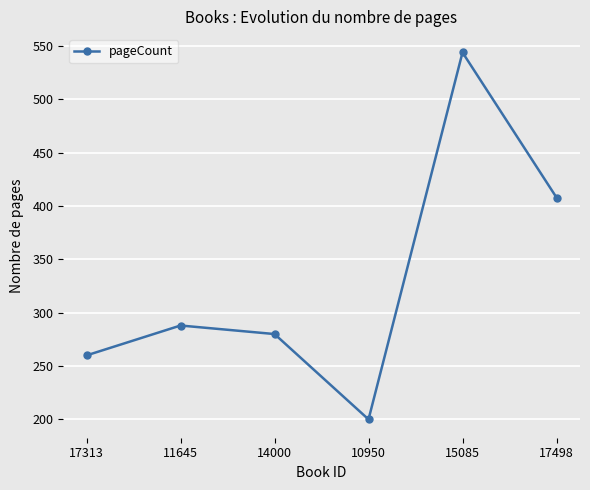

What is the maximum value shown in the chart?

544